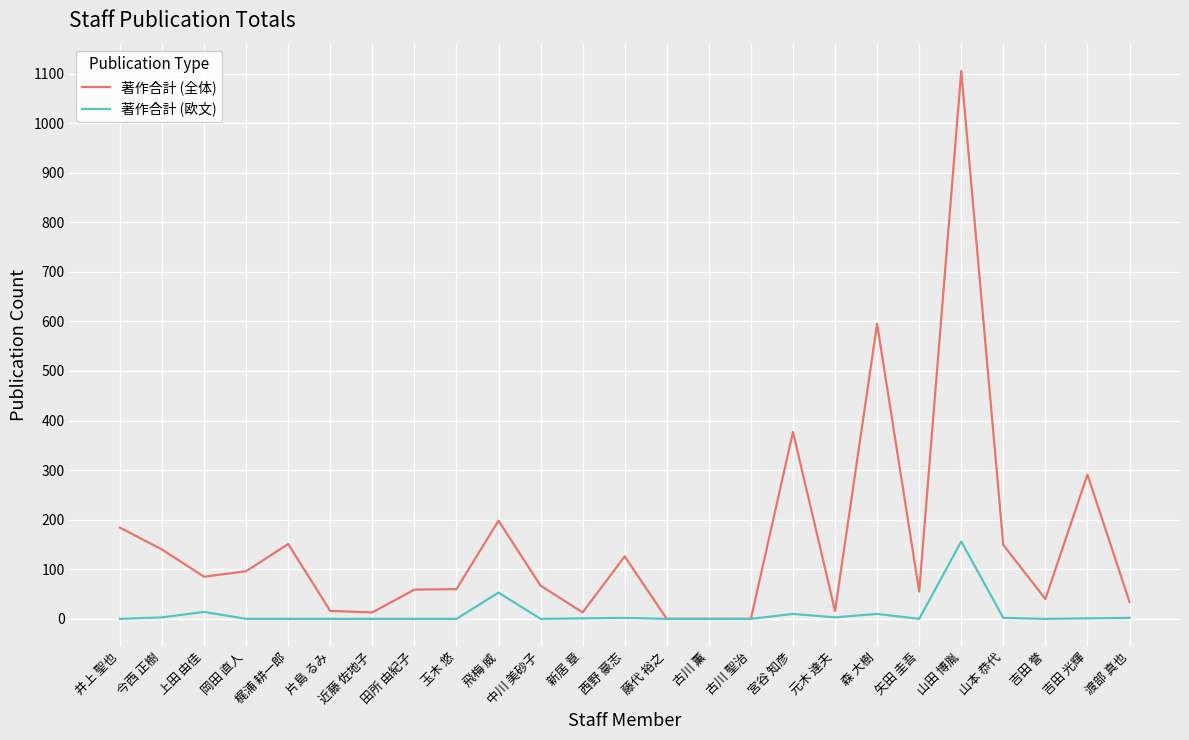

At how many categories does at least one series exceed 252?

4